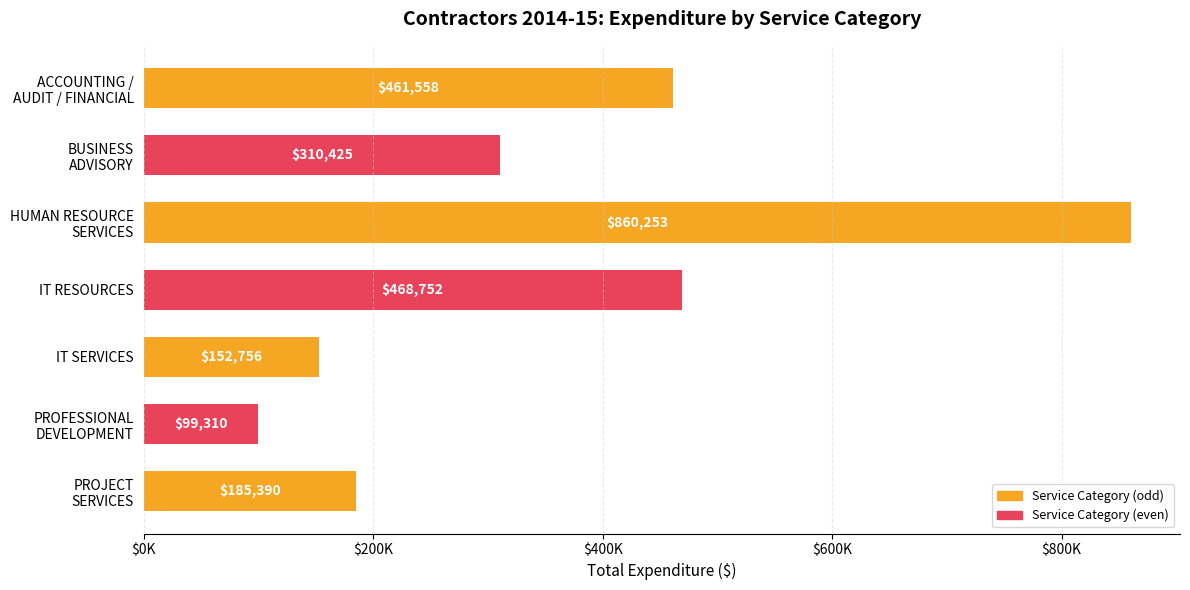

What is the difference between the maximum and minimum values?

760943.4